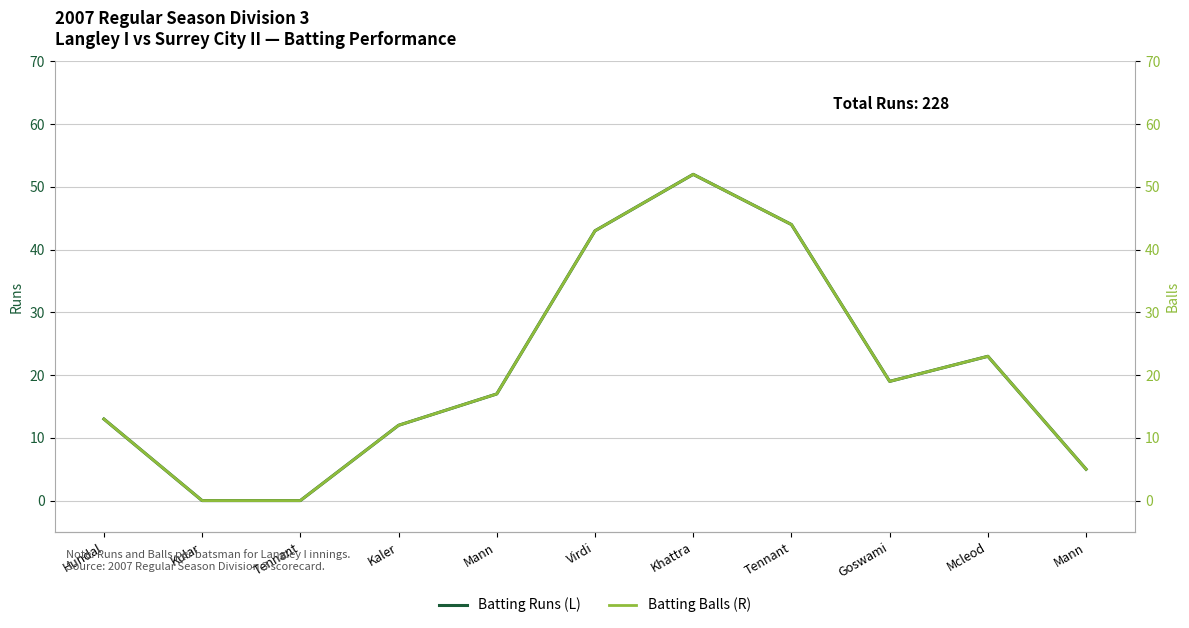

How many data points in Batting Runs (L) are above 17?

5